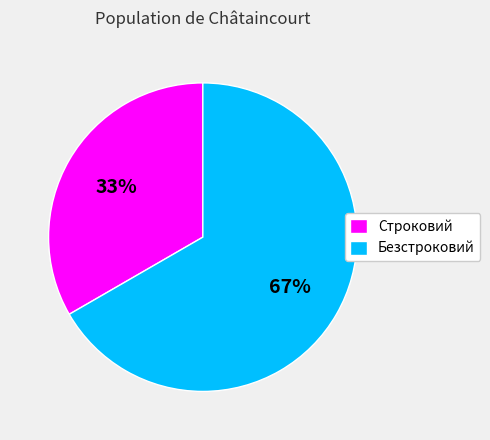

Do Безстроковий and Строковий together represent more than half of the pie?

Yes